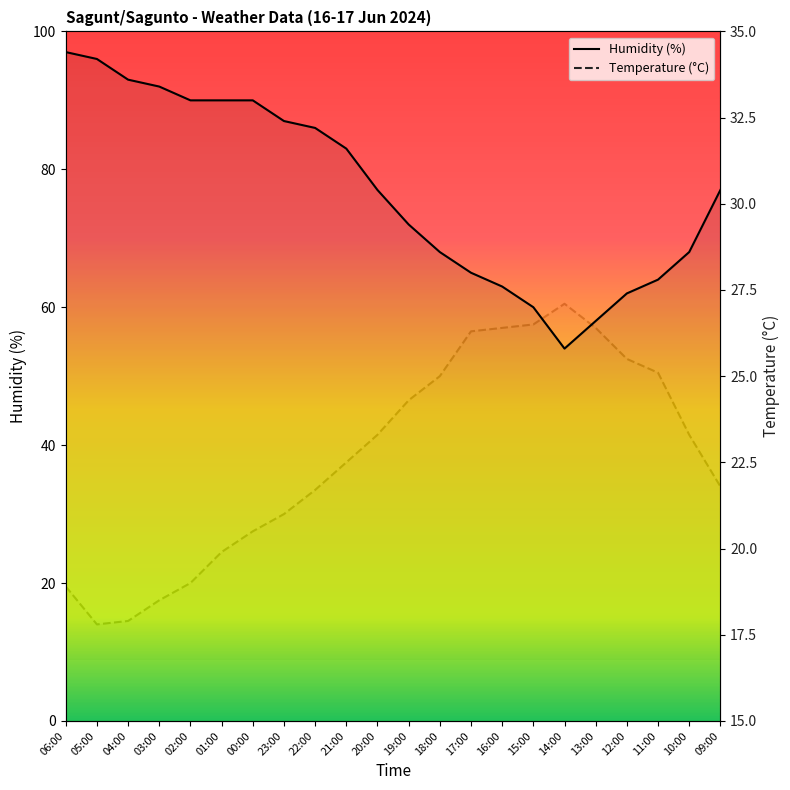

How many categories are shown in the chart?

22